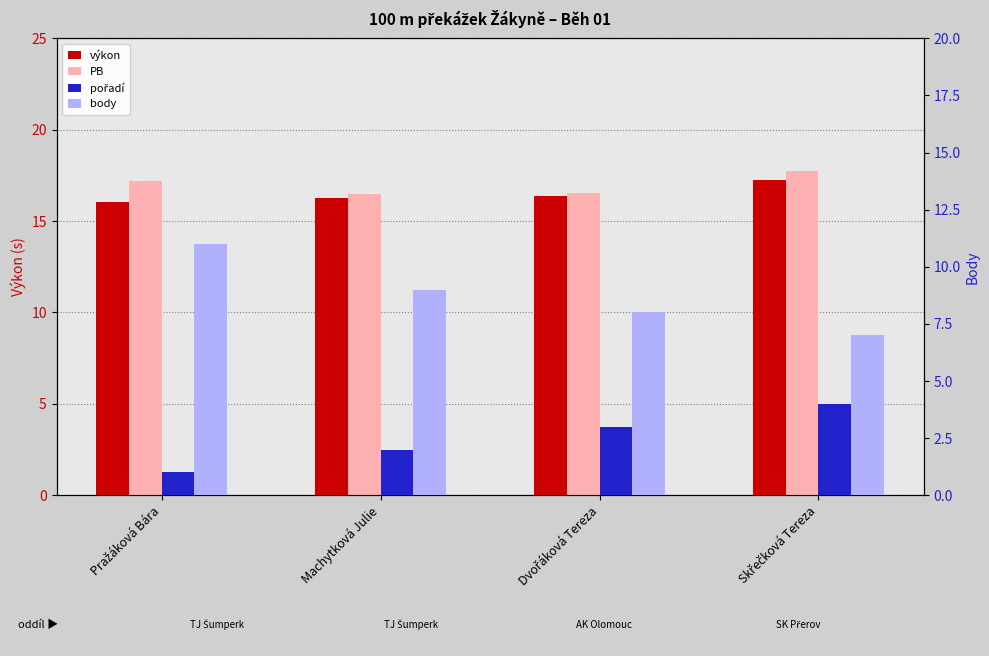

What is the label of the 2nd bar from the right?

Dvořáková Tereza